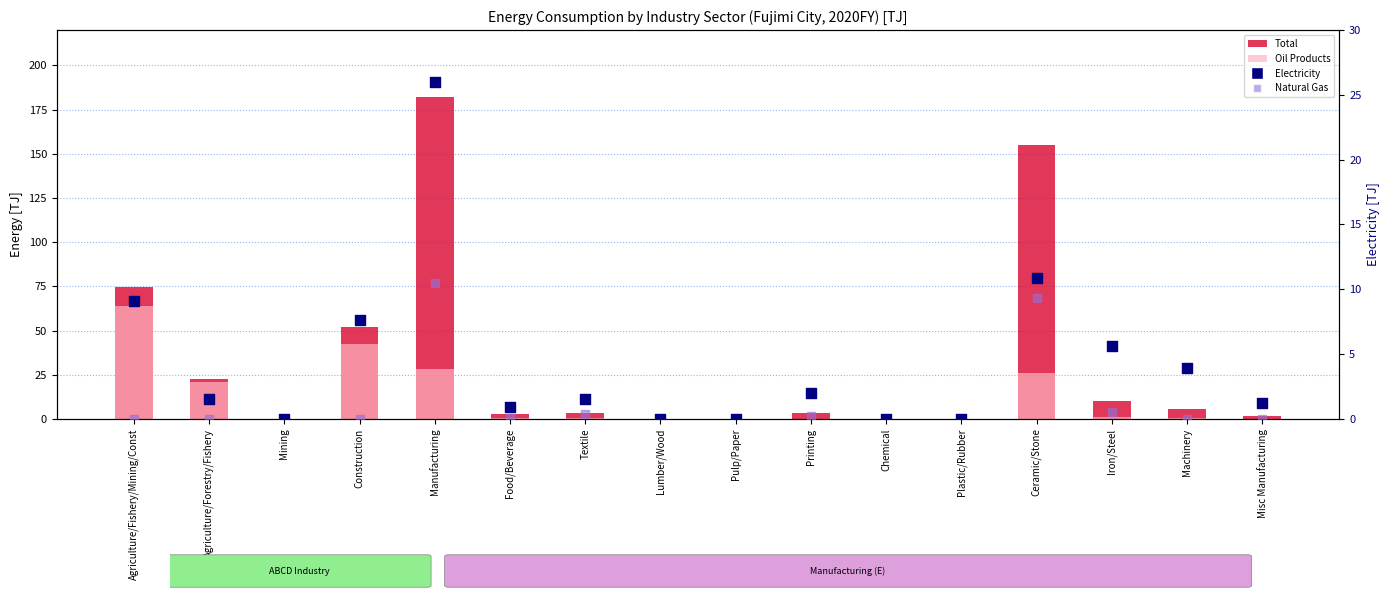

Which series reaches the minimum Y coordinate?

Total